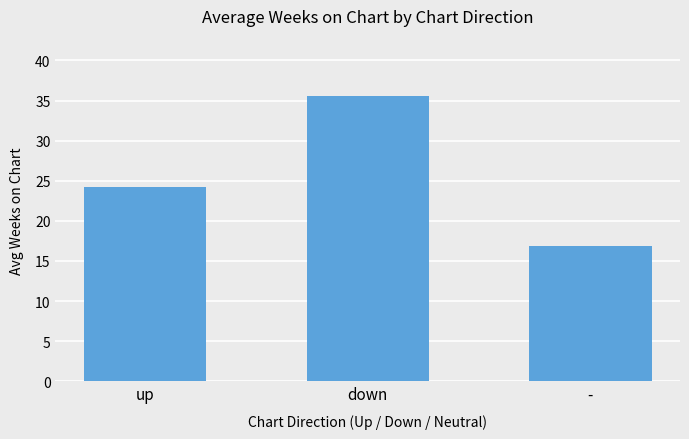

What is the greatest value displayed?

35.6